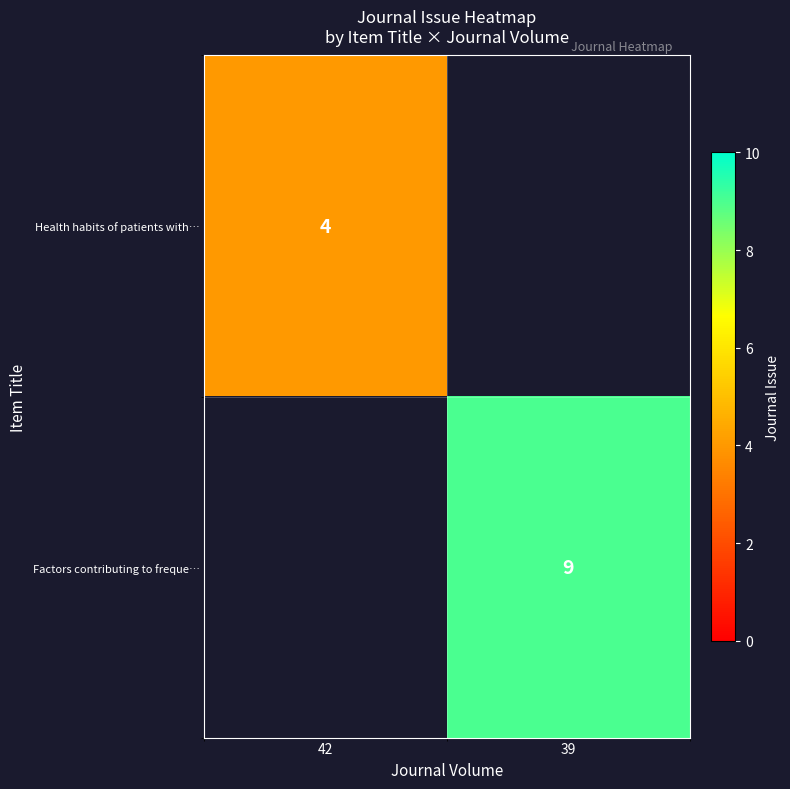

The Health habits of patients with… series shows 5.3 at 42. True or false?

False